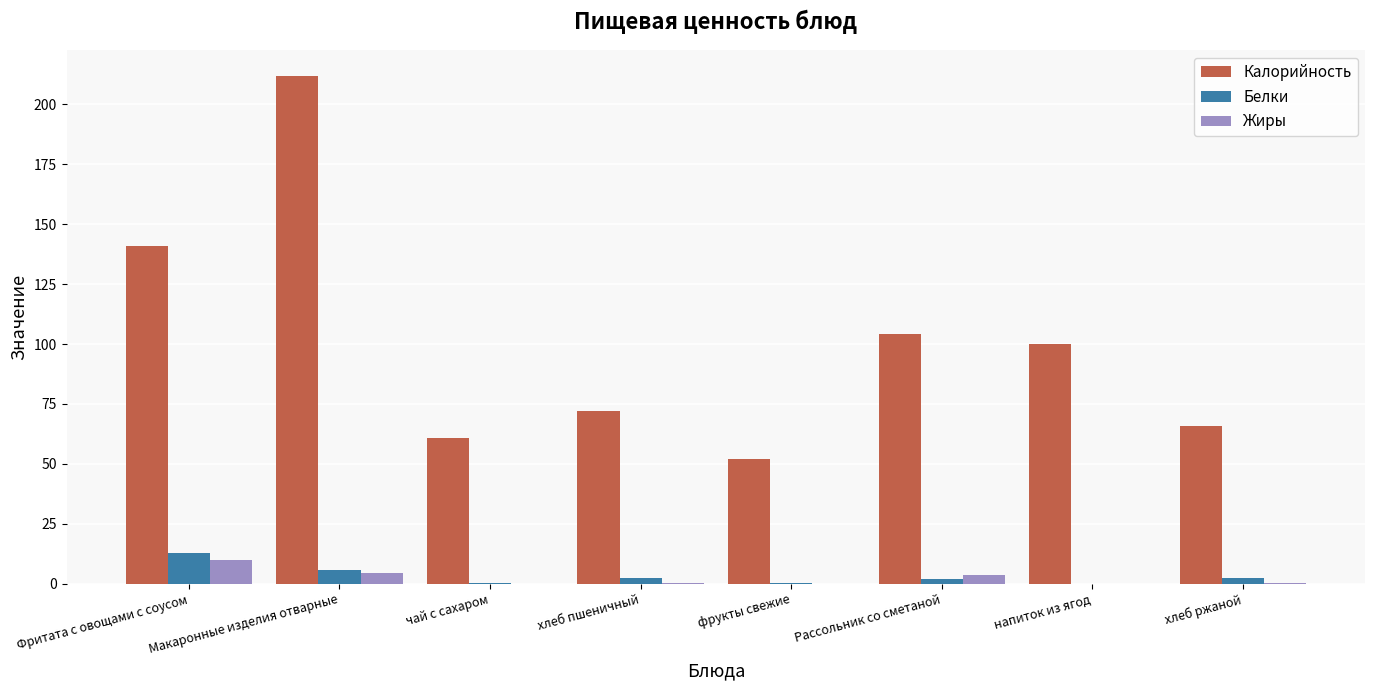

What is the sum of the Белки values at хлеб пшеничный and фрукты свежие?

2.8